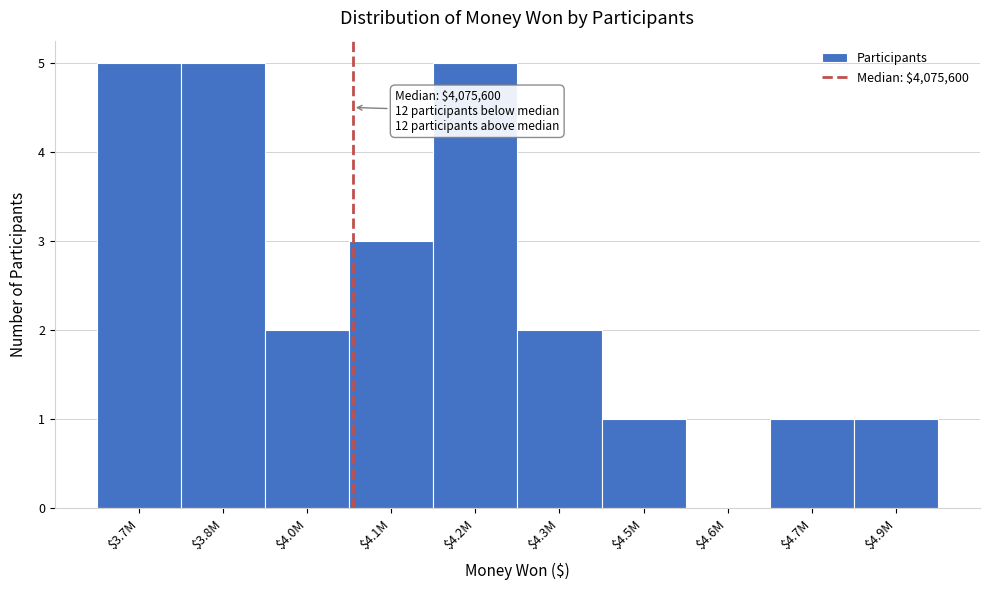

The chart shows a value of 7 at $4.2M. True or false?

False